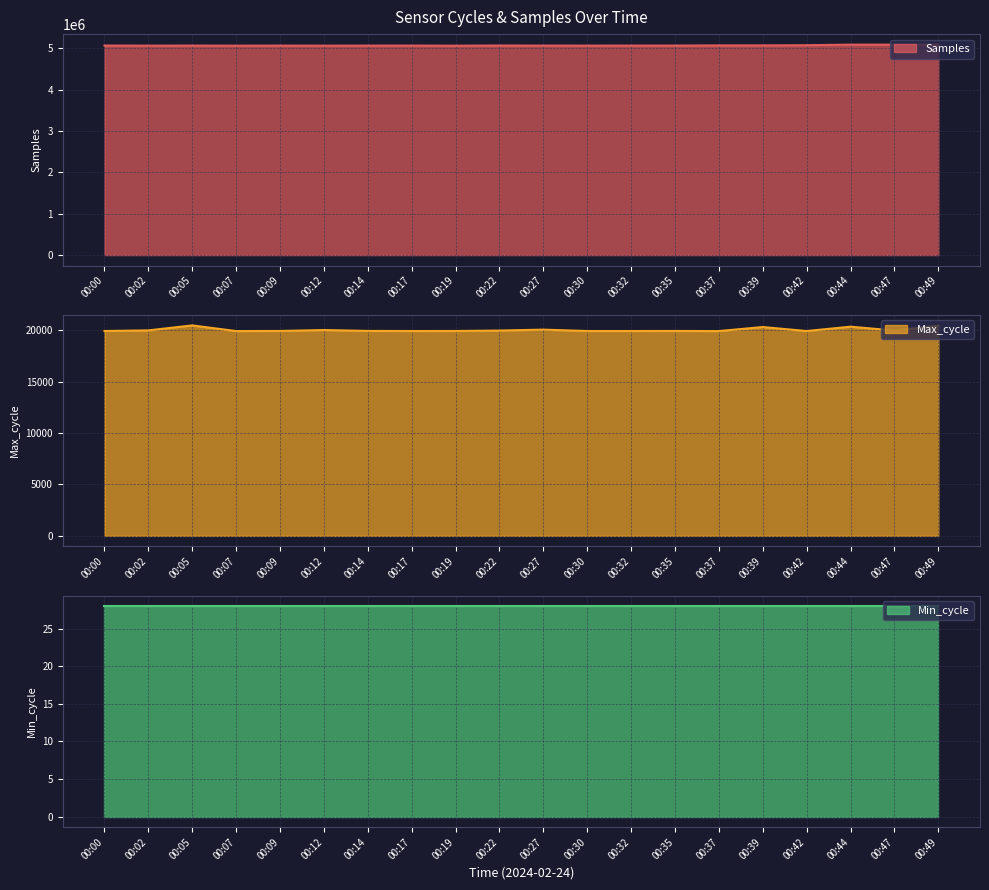

Which category has the highest value in the Max_cycle series?

00:05